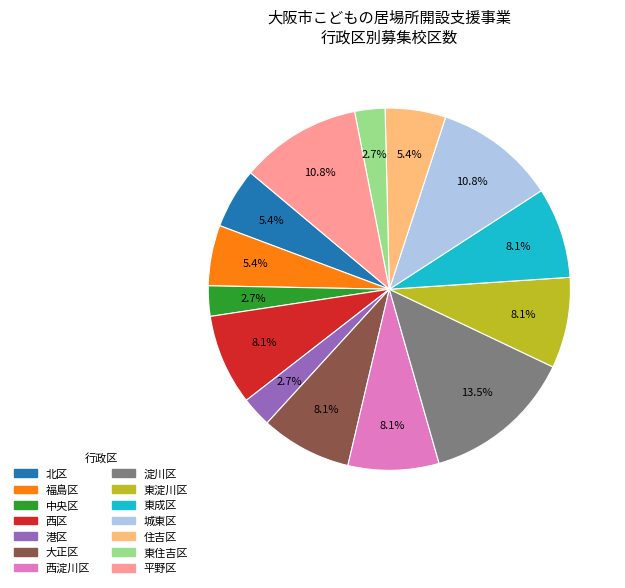

What percentage is the 西区 slice, to the nearest percent?

8%